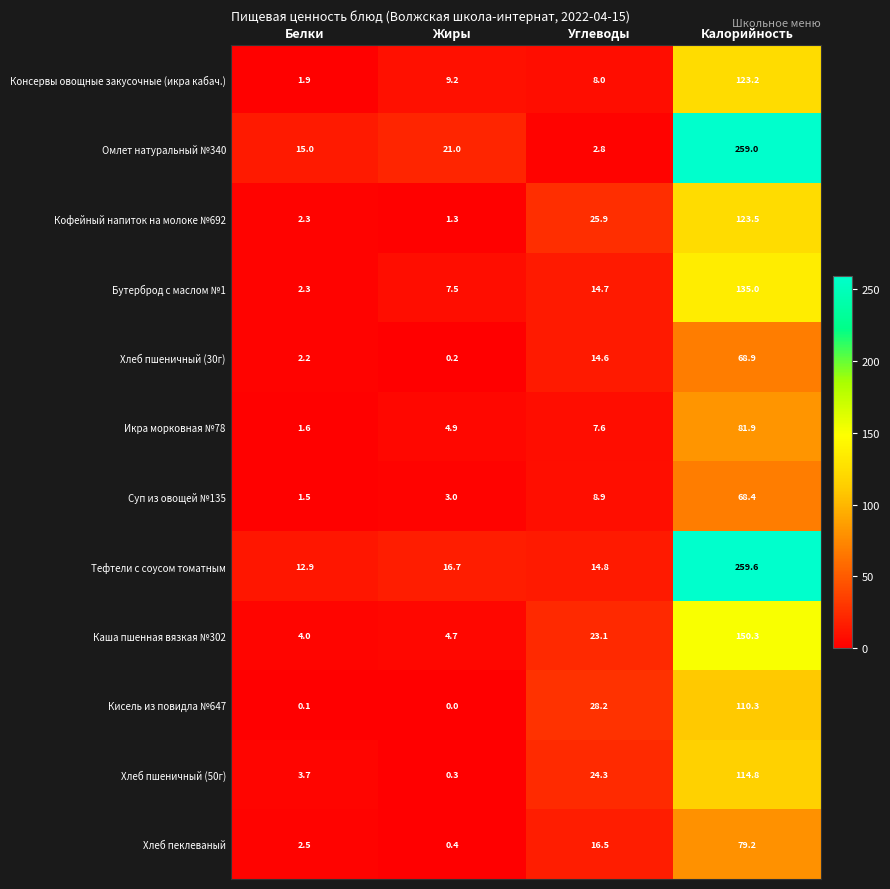

What is the total value across all series at Жиры?

69.2